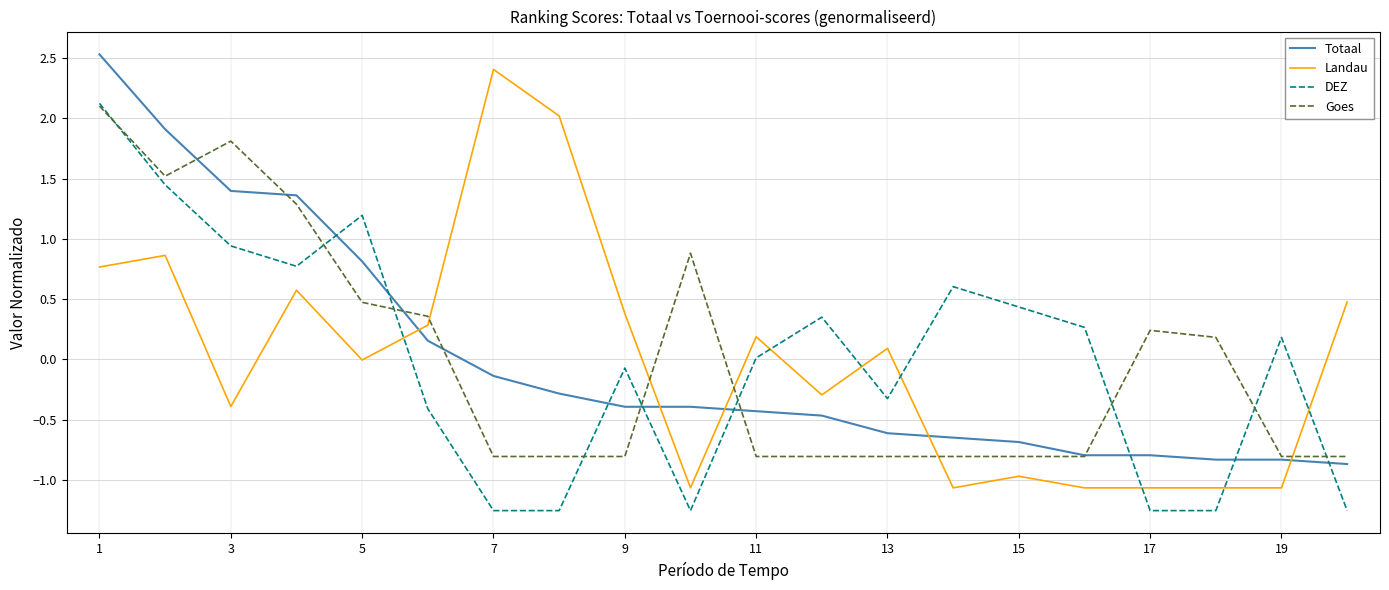

True or false: Landau and DEZ intersect in this chart.

True